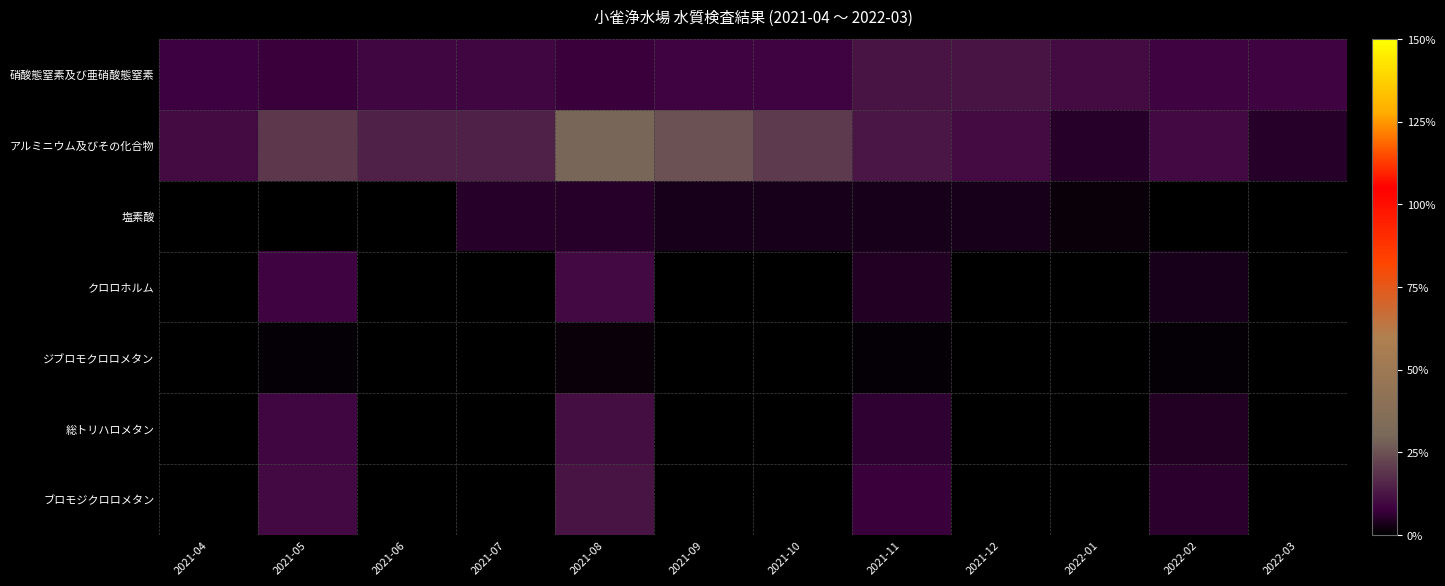

Which series has the largest total across all categories?

アルミニウム及びその化合物